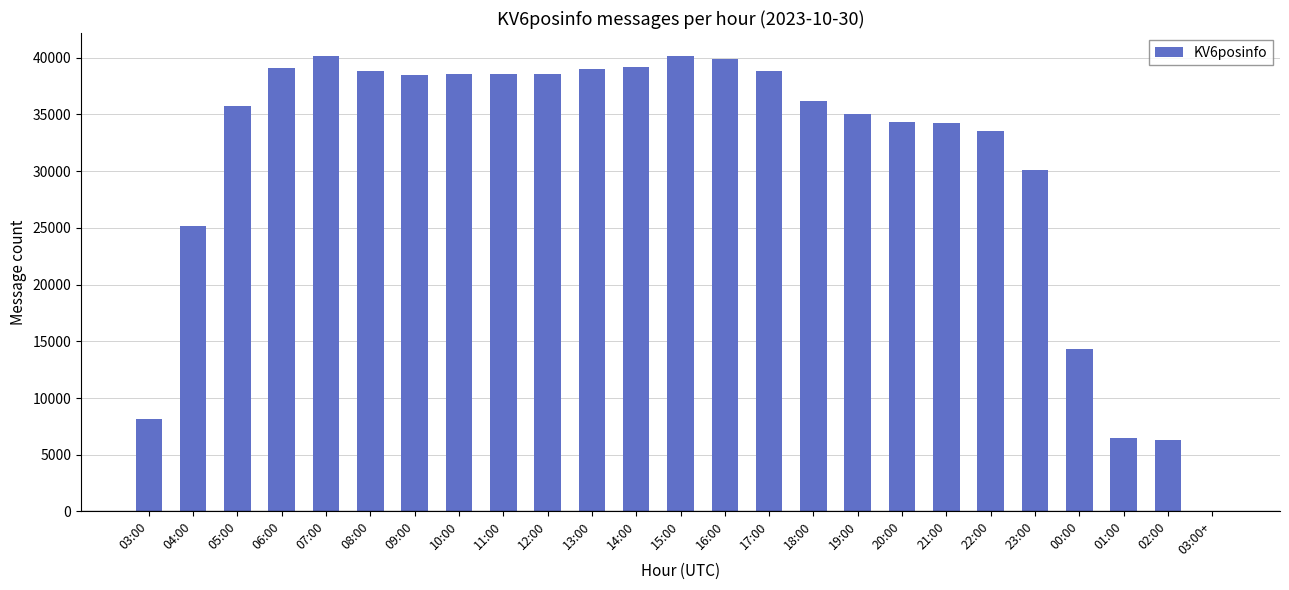

What is the greatest value displayed?

40174